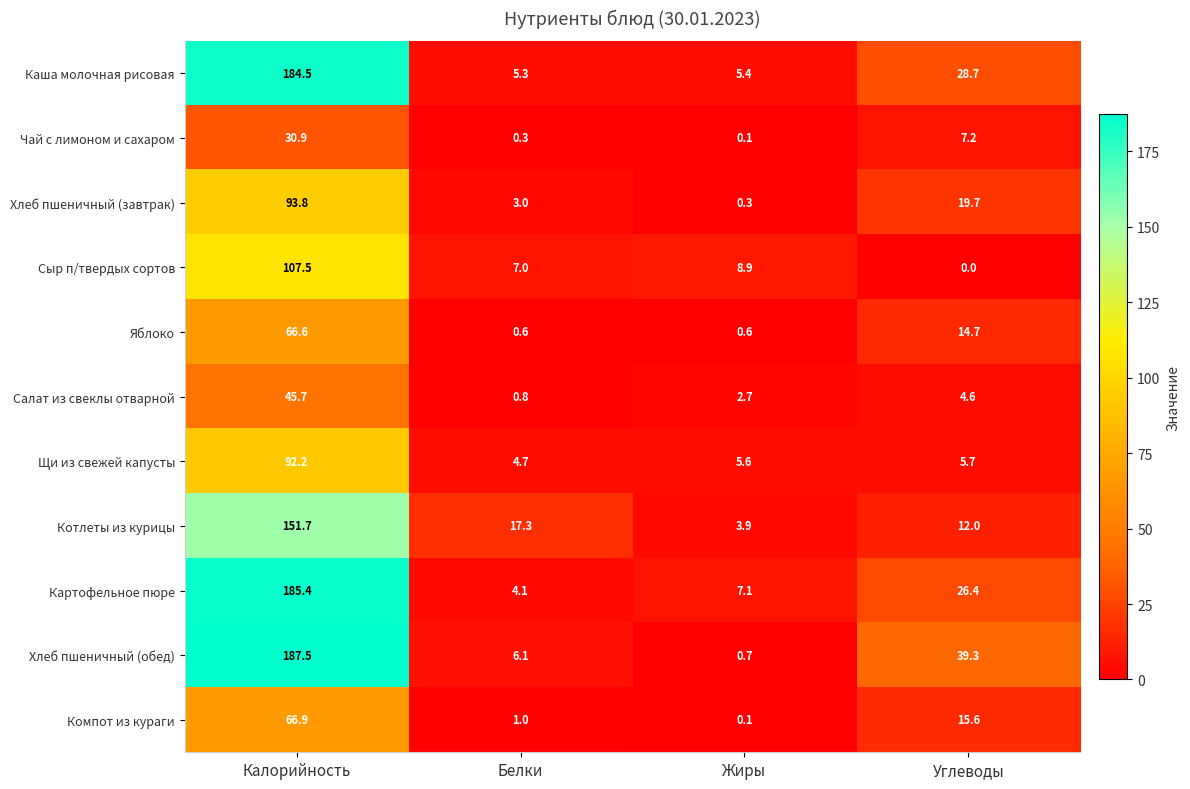

True or false: Щи из свежей капусты has a value of 7.9 at Жиры.

False